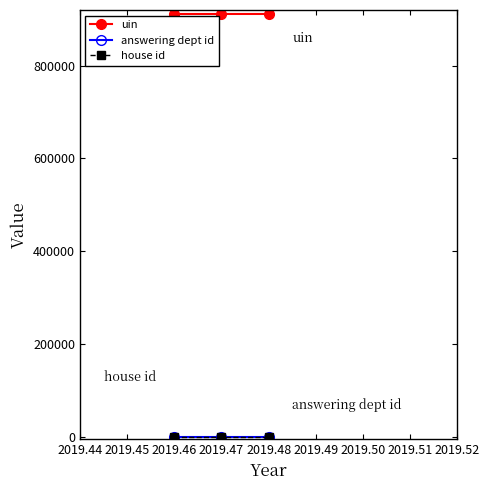

What is the value of the uin point at the 2nd from the left?

911420